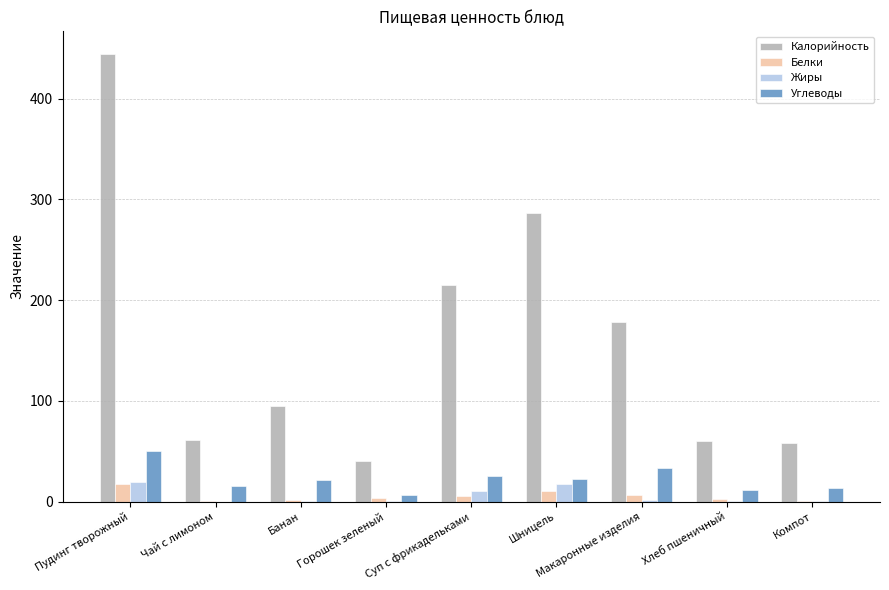

What is the average value of the Белки series?

5.3